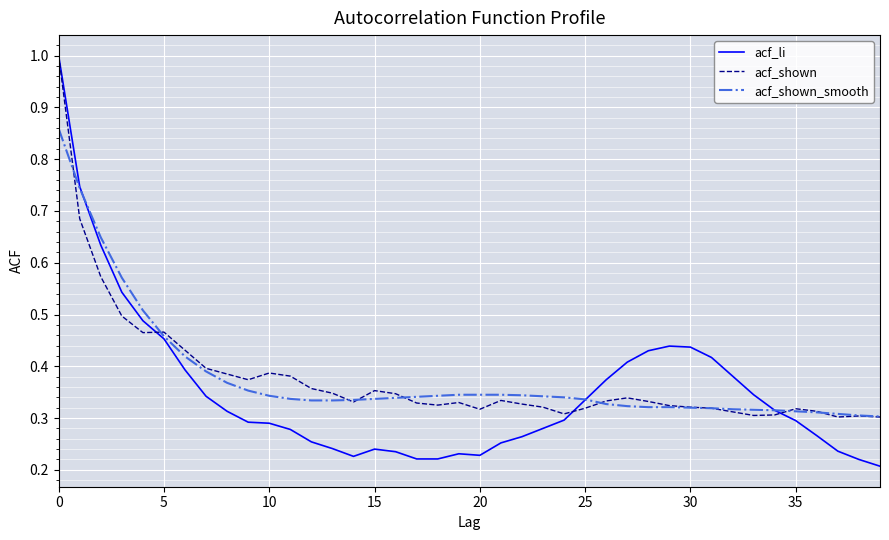

Is this an area chart (filled region under the line)?

No